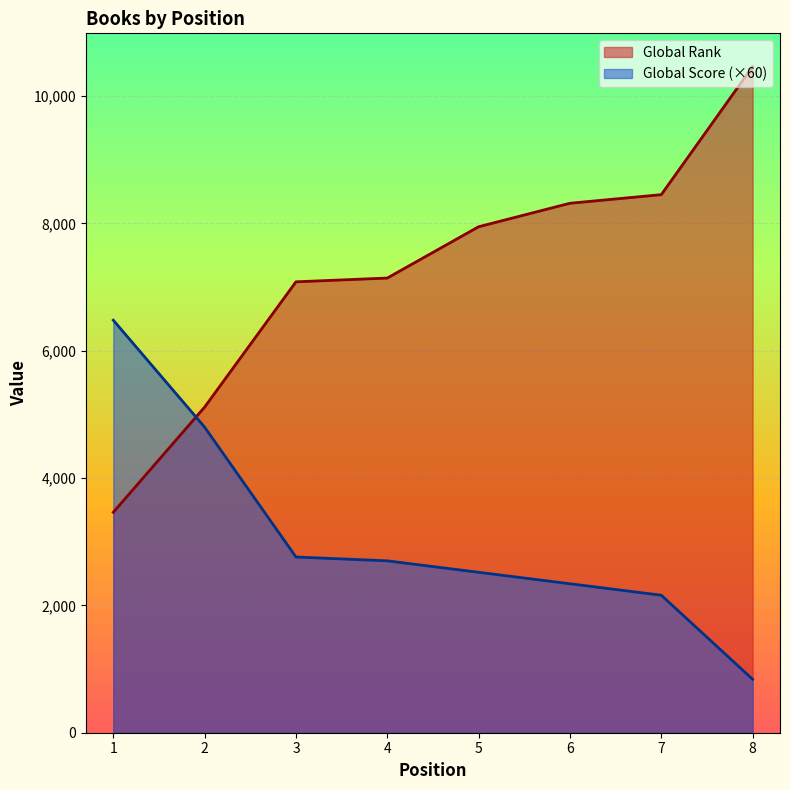

What are all the series names shown in the legend?

Global Rank, Global Score (×60)